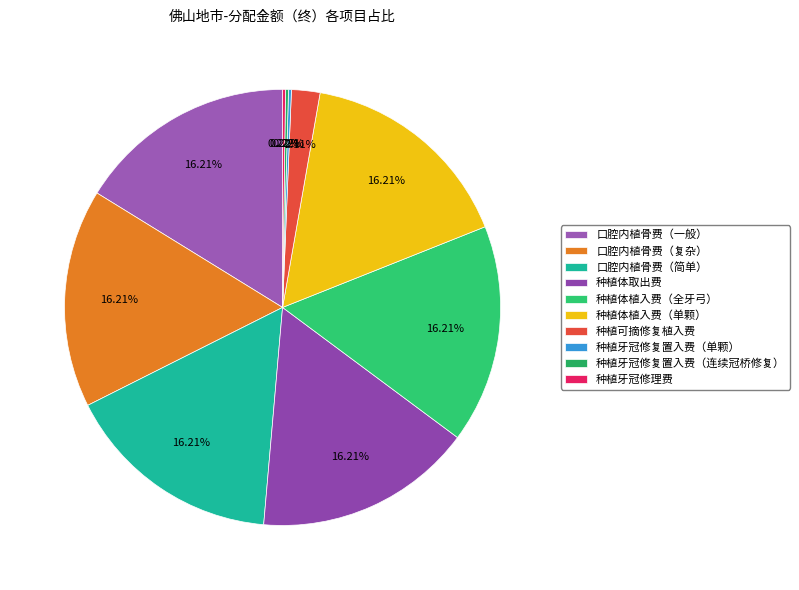

To the nearest percent, what is the average slice percentage?

10%